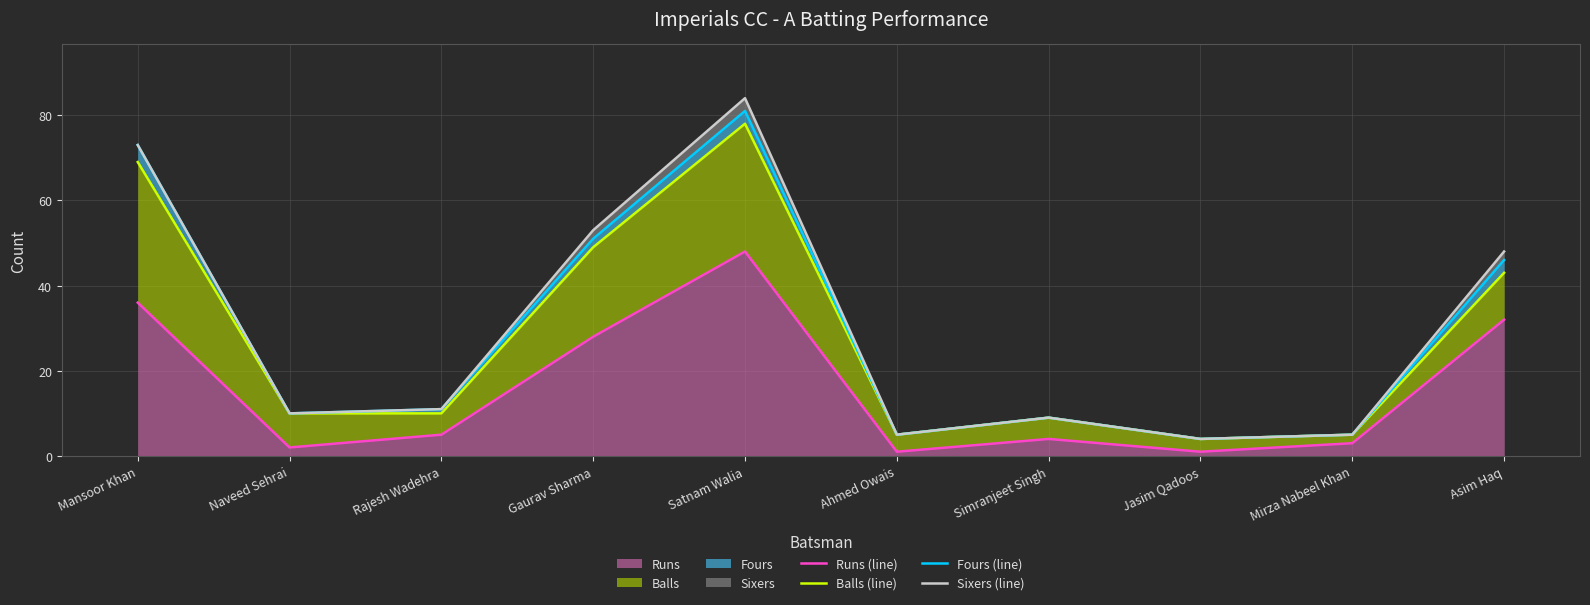

At Ahmed Owais, list the series in order from largest to smallest.

Balls (line), Fours (line), Sixers (line), Runs (line)